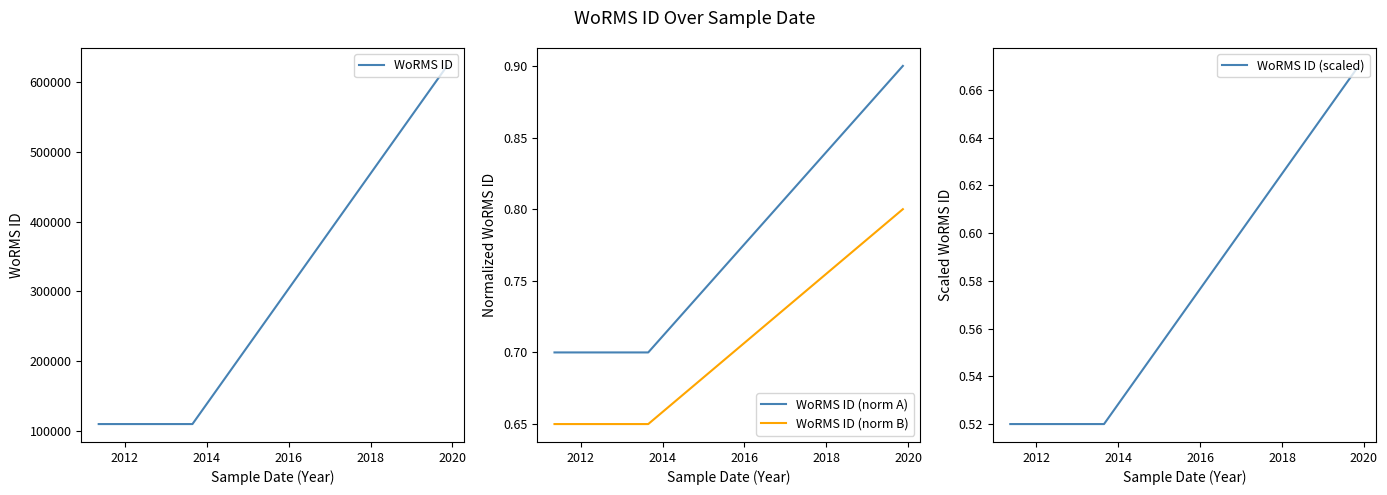

The value of WoRMS ID (norm B) at 2012 is 0.7. True or false?

True